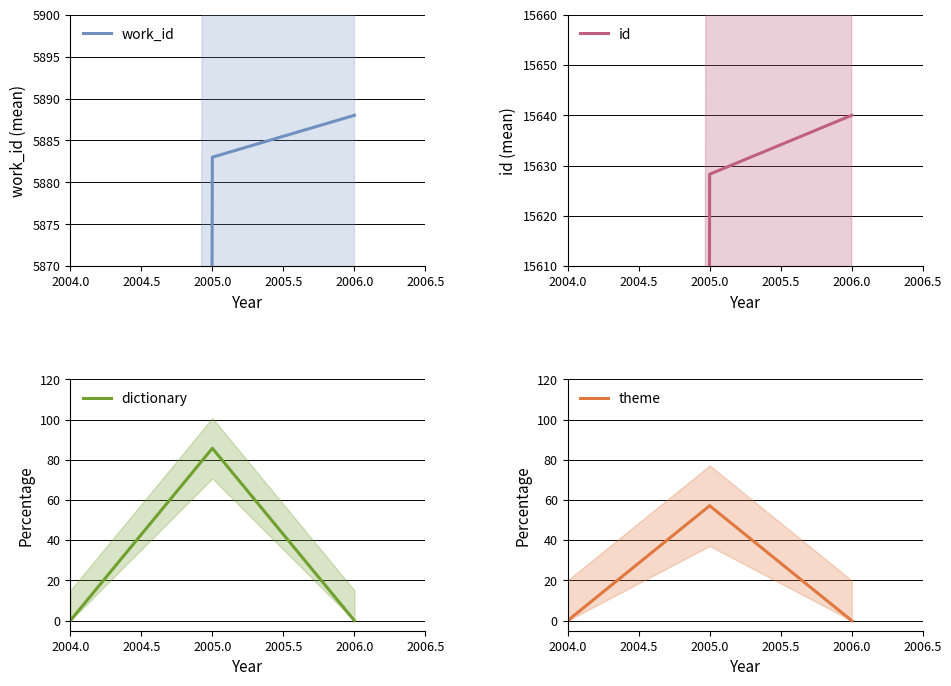

At which label does dictionary reach its peak?

2005.0